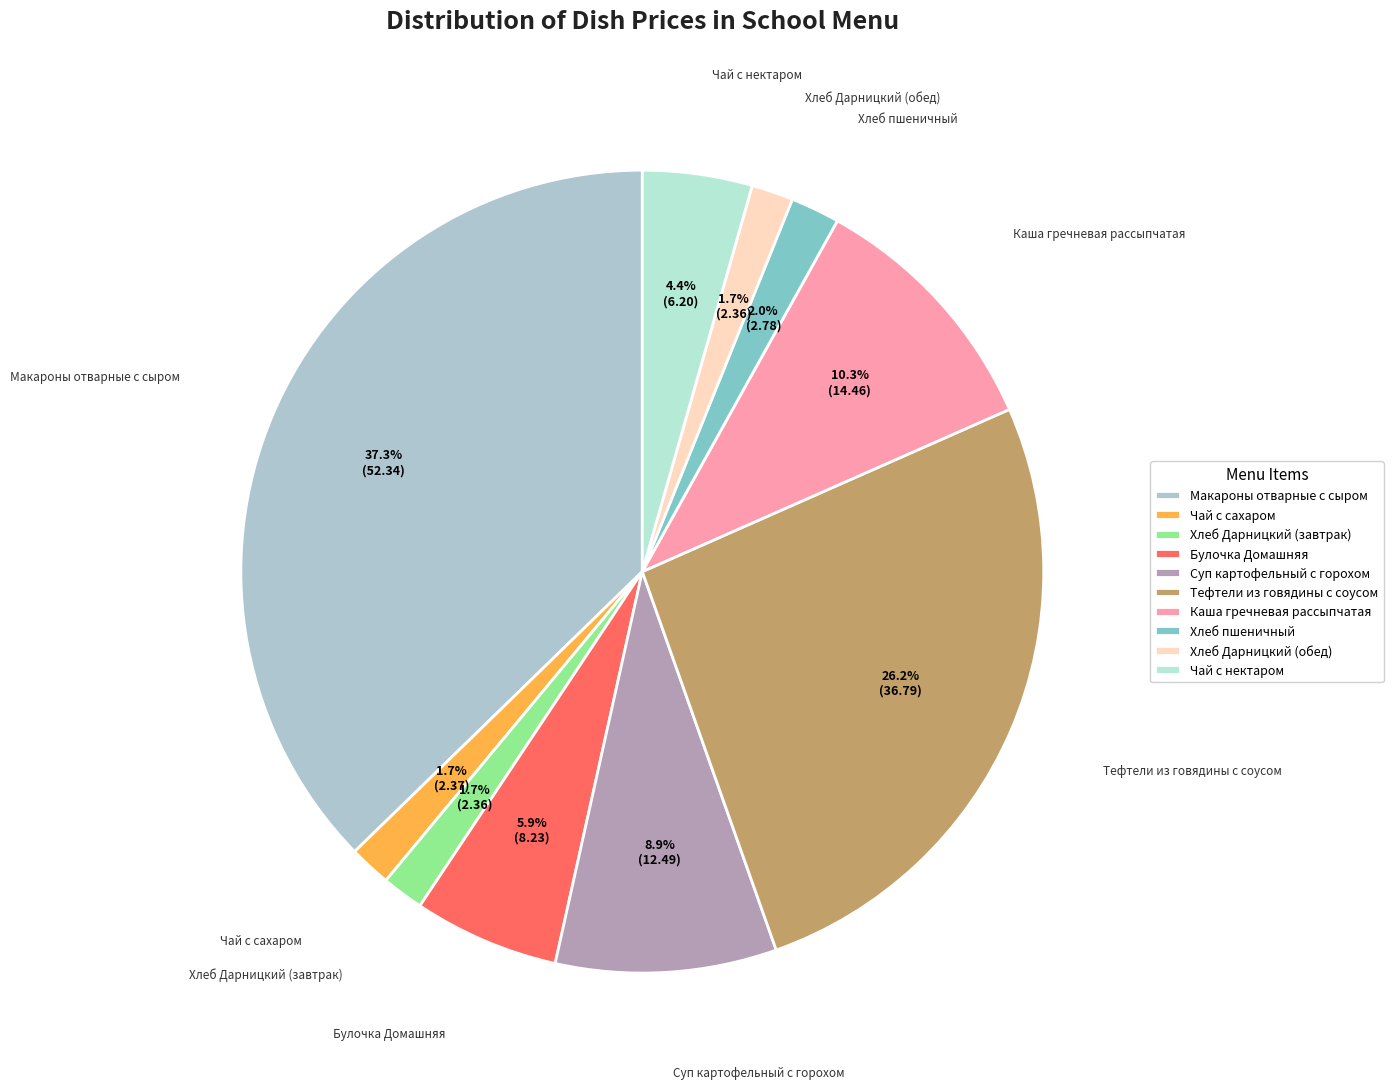

Which category has the biggest portion of the pie?

Макароны отварные с сыром